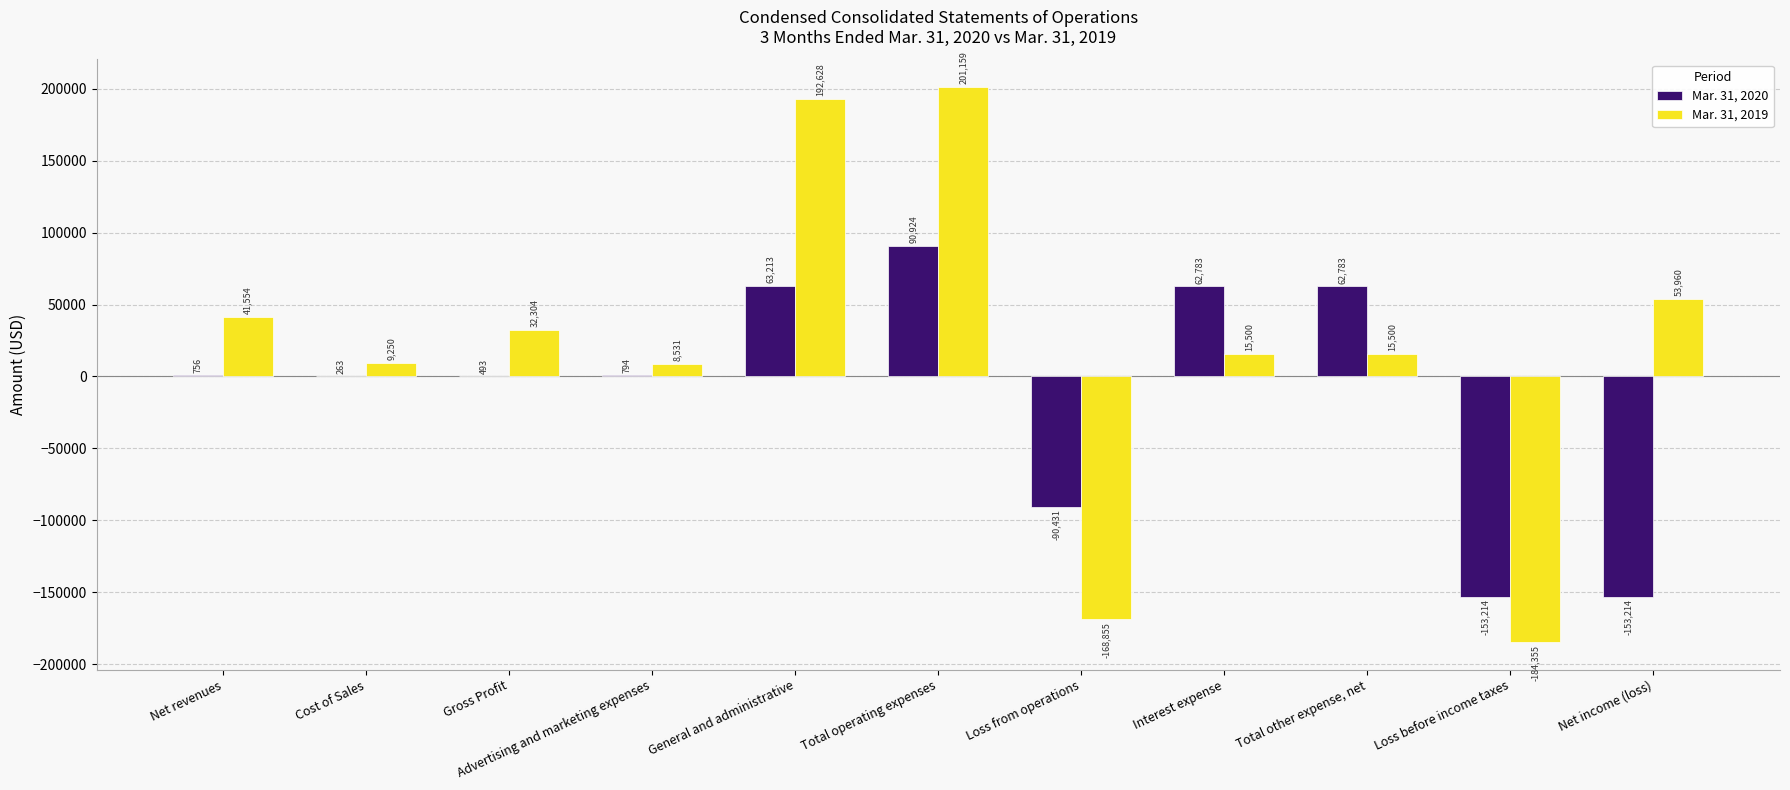

Is the value of Mar. 31, 2019 at Loss before income taxes greater than the value of Mar. 31, 2020 at Gross Profit?

No